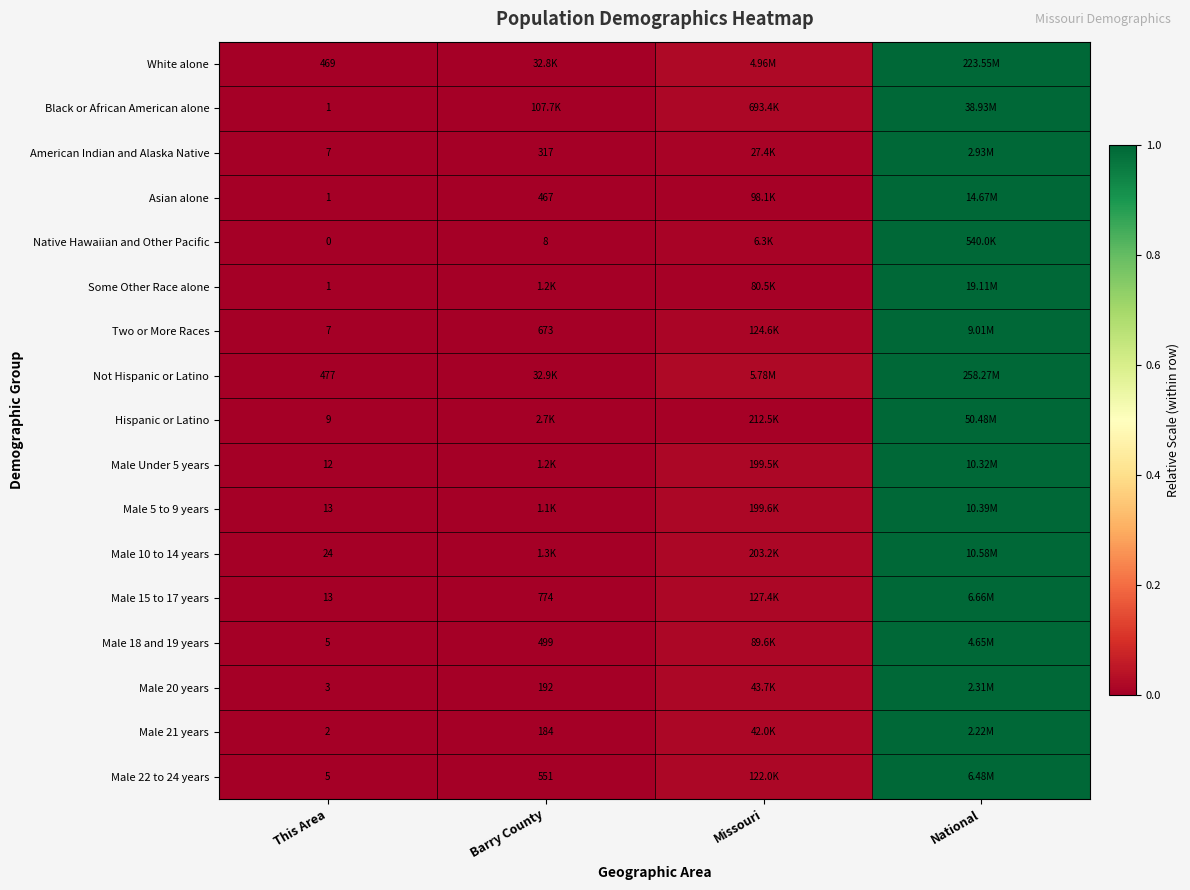

Is the value of Male 20 years at Missouri greater than the value of American Indian and Alaska Native at Missouri?

Yes